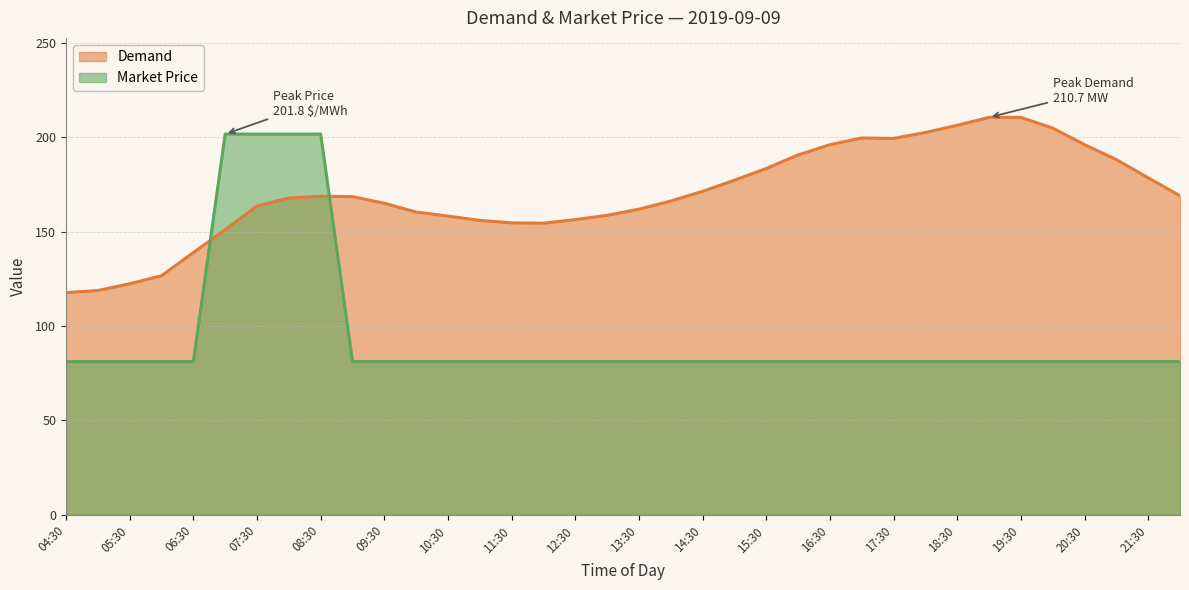

How many lines are shown in the chart?

2